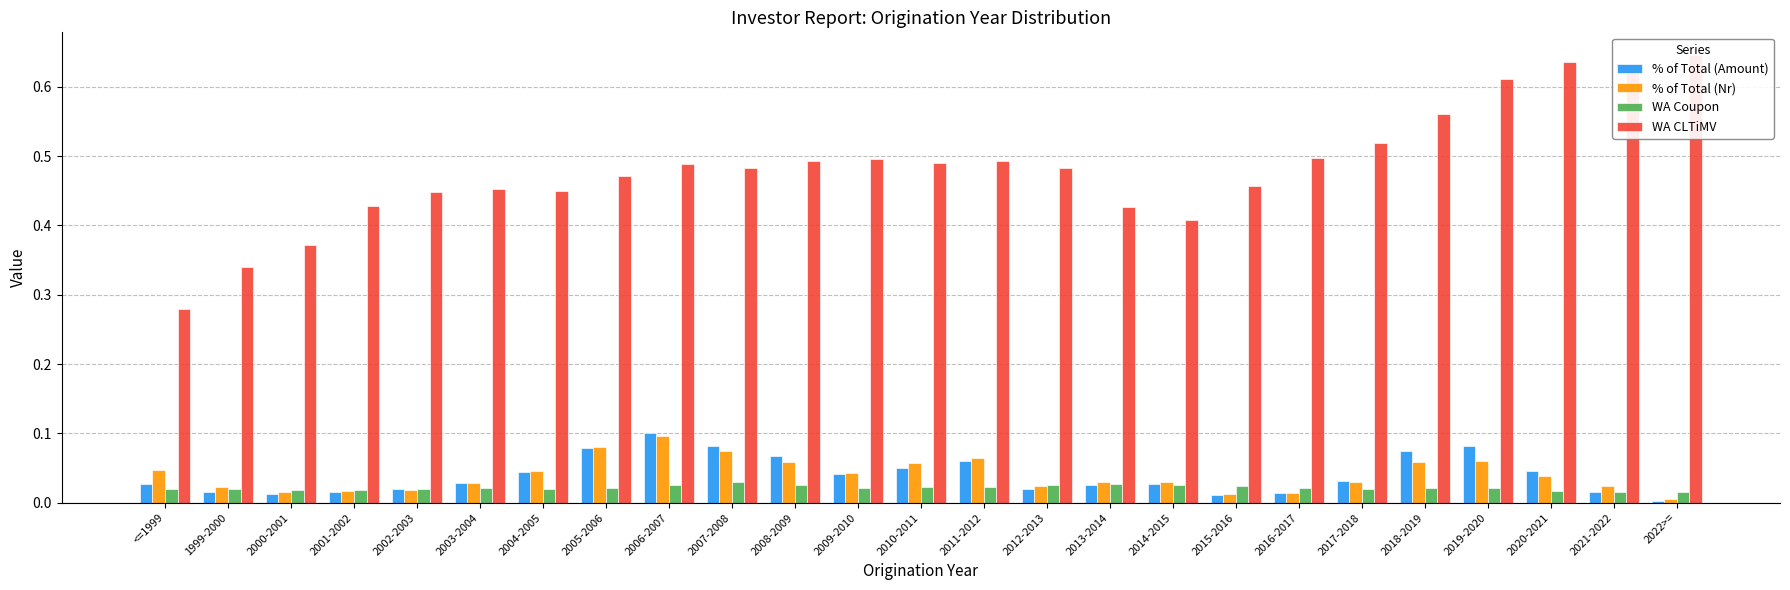

What is the value of the WA CLTiMV bar at the 8th from the left?

0.5